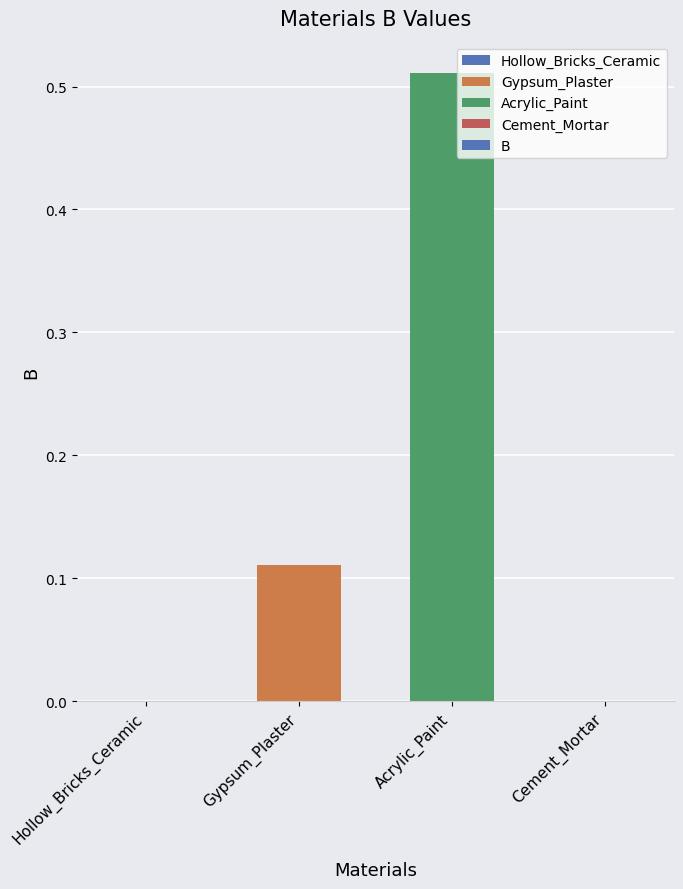

Which category has the highest value across all series?

Acrylic_Paint